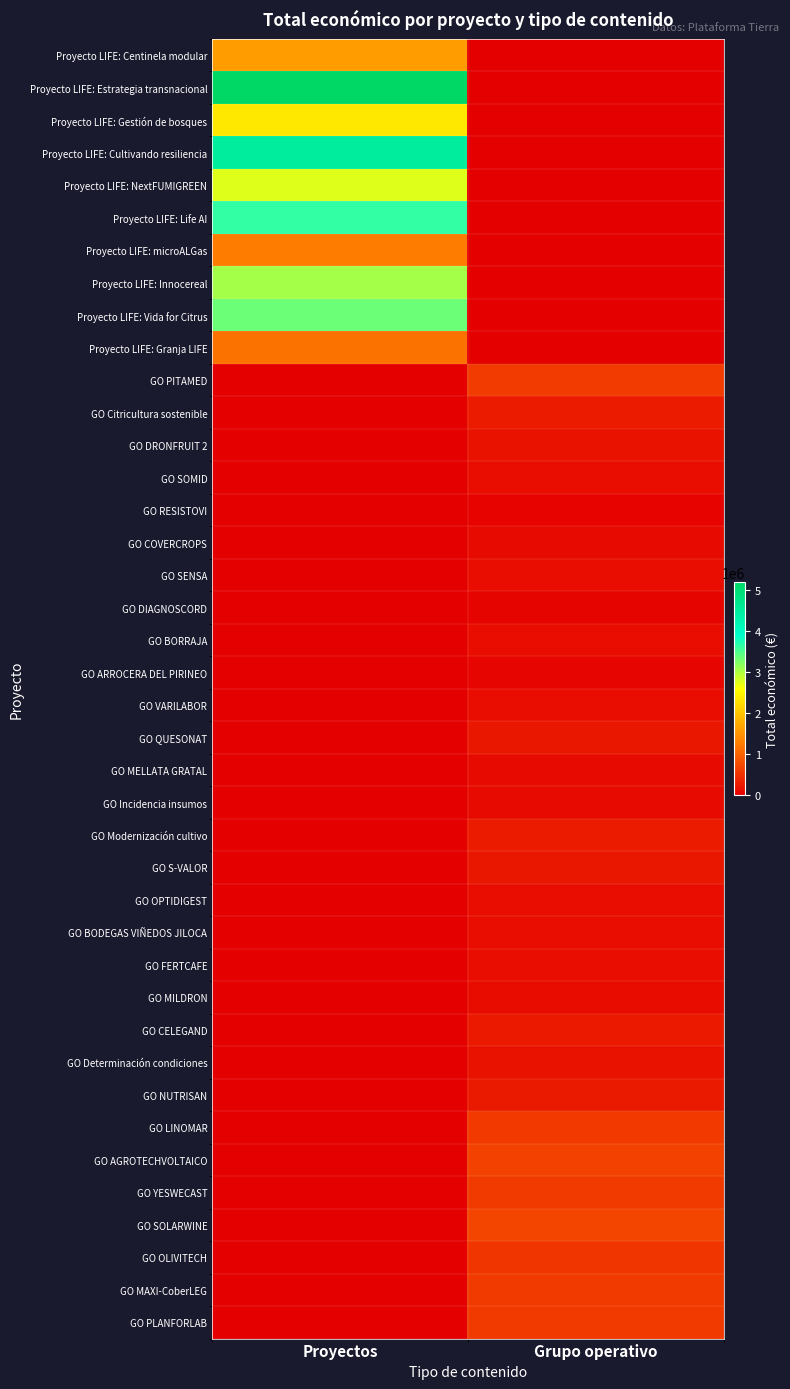

At which category is the sum across all series the highest?

Proyectos